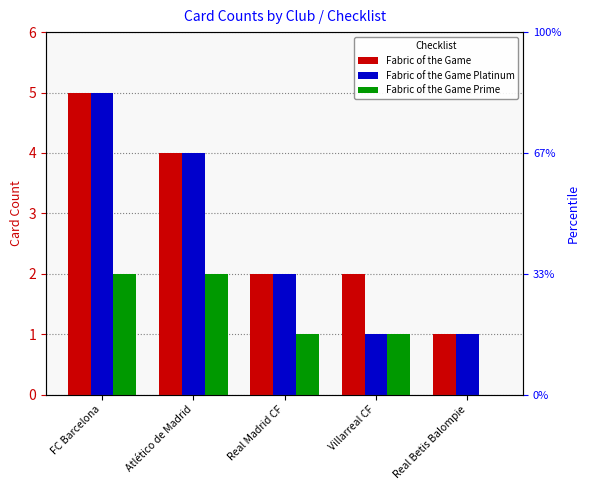

What is the average value of the Fabric of the Game Prime series?

1